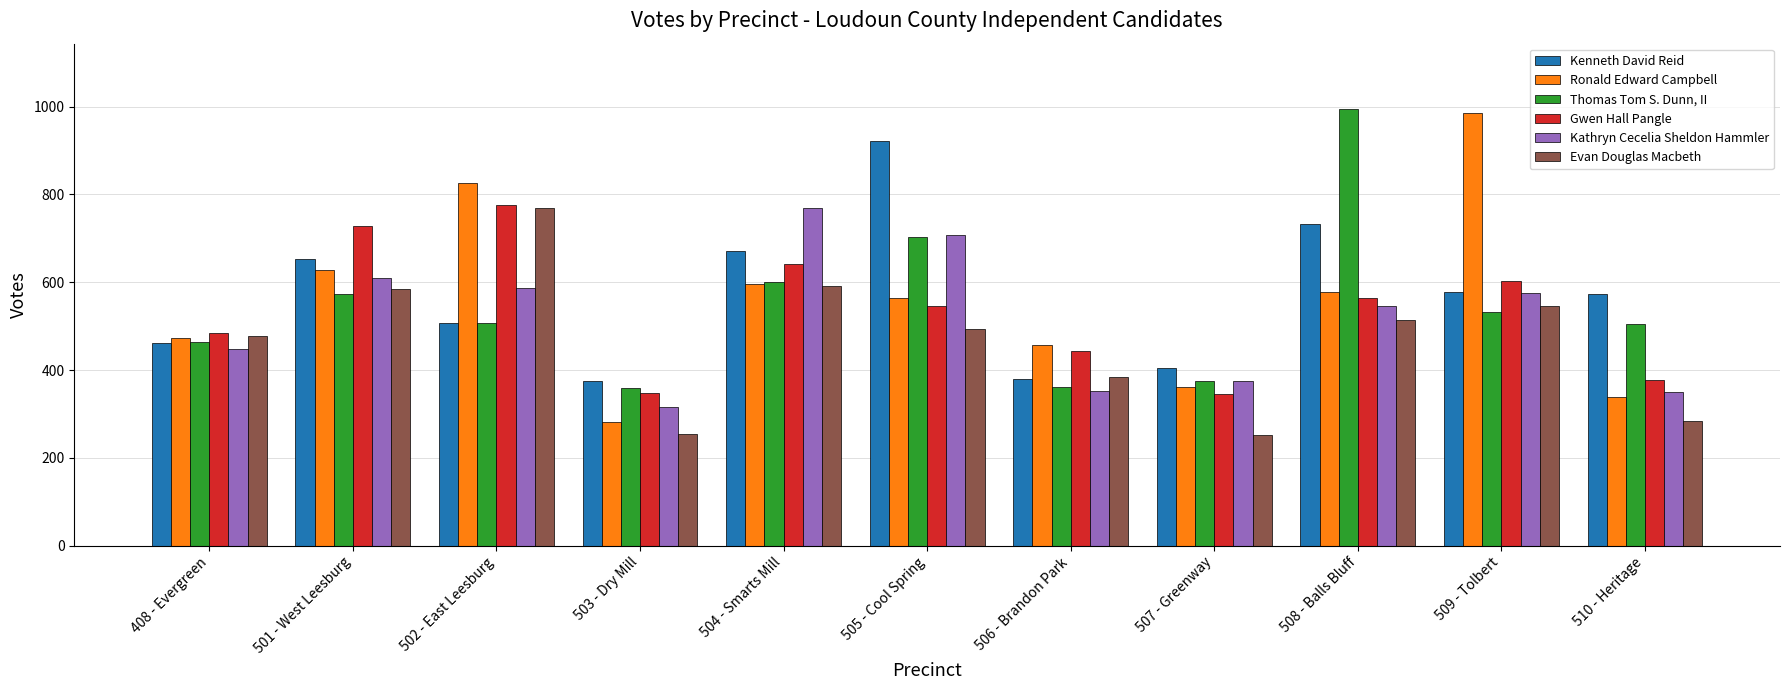

The value of Kathryn Cecelia Sheldon Hammler at 509 - Tolbert is 142. True or false?

False